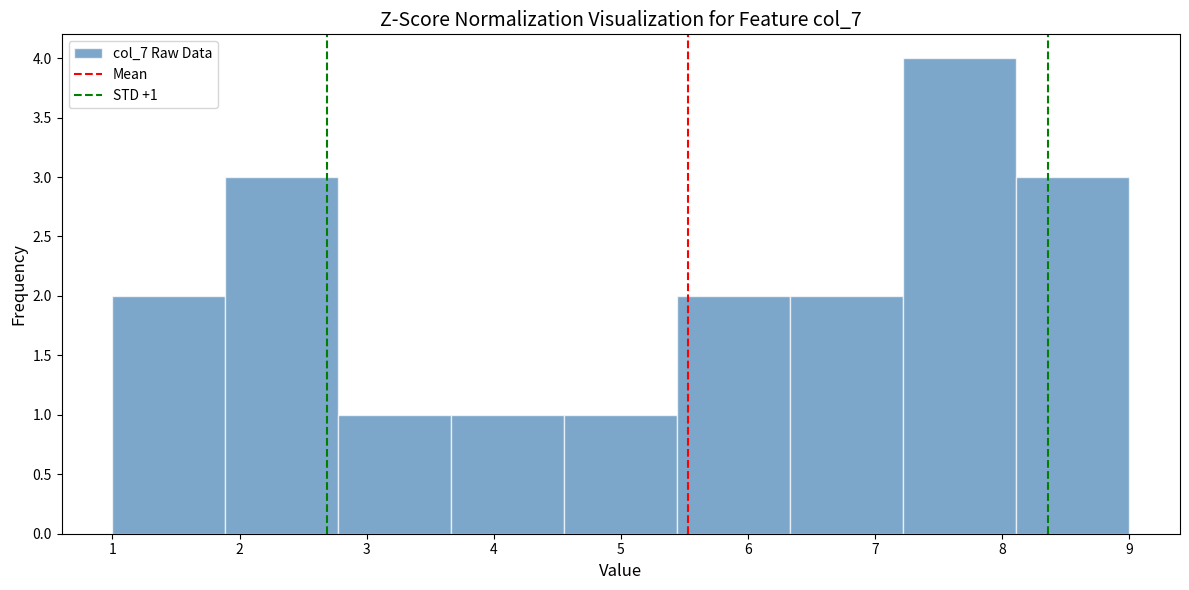

Over which range of the x-axis is the bar tallest?

7.2 to 8.1